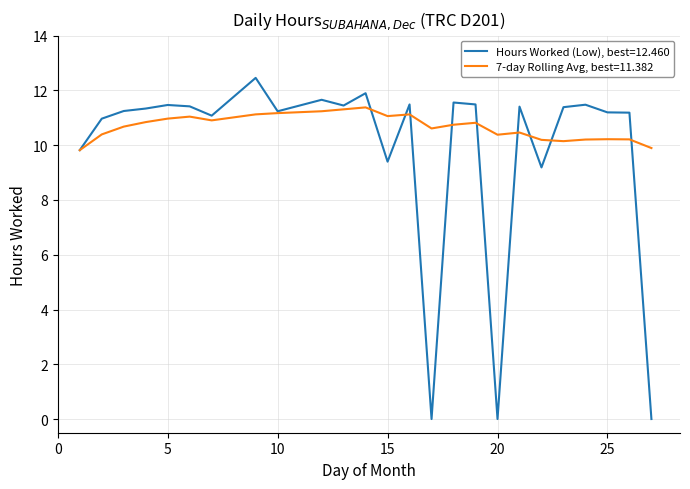

Which series has the largest total across all categories?

7-day Rolling Avg, best=11.382